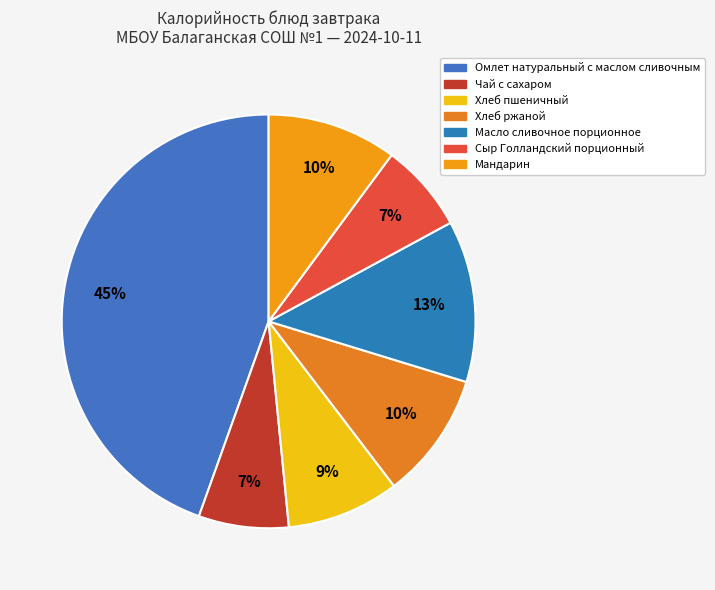

How many slices are in this pie chart?

7